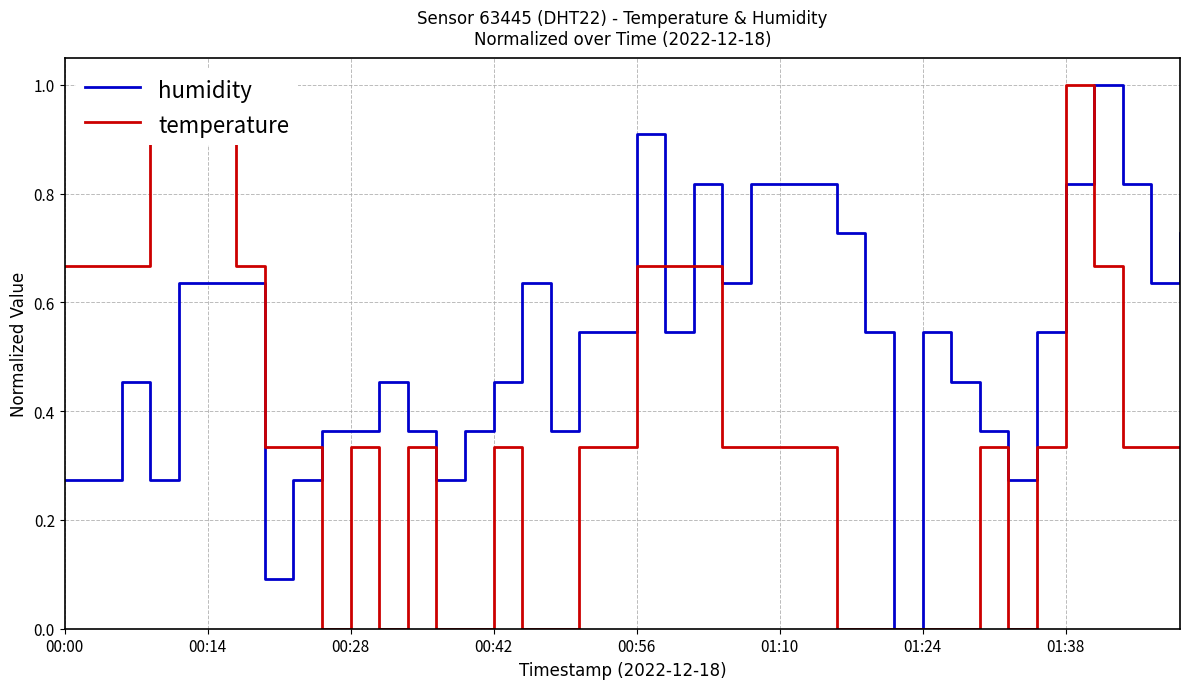

Does the chart have visible grid lines?

Yes